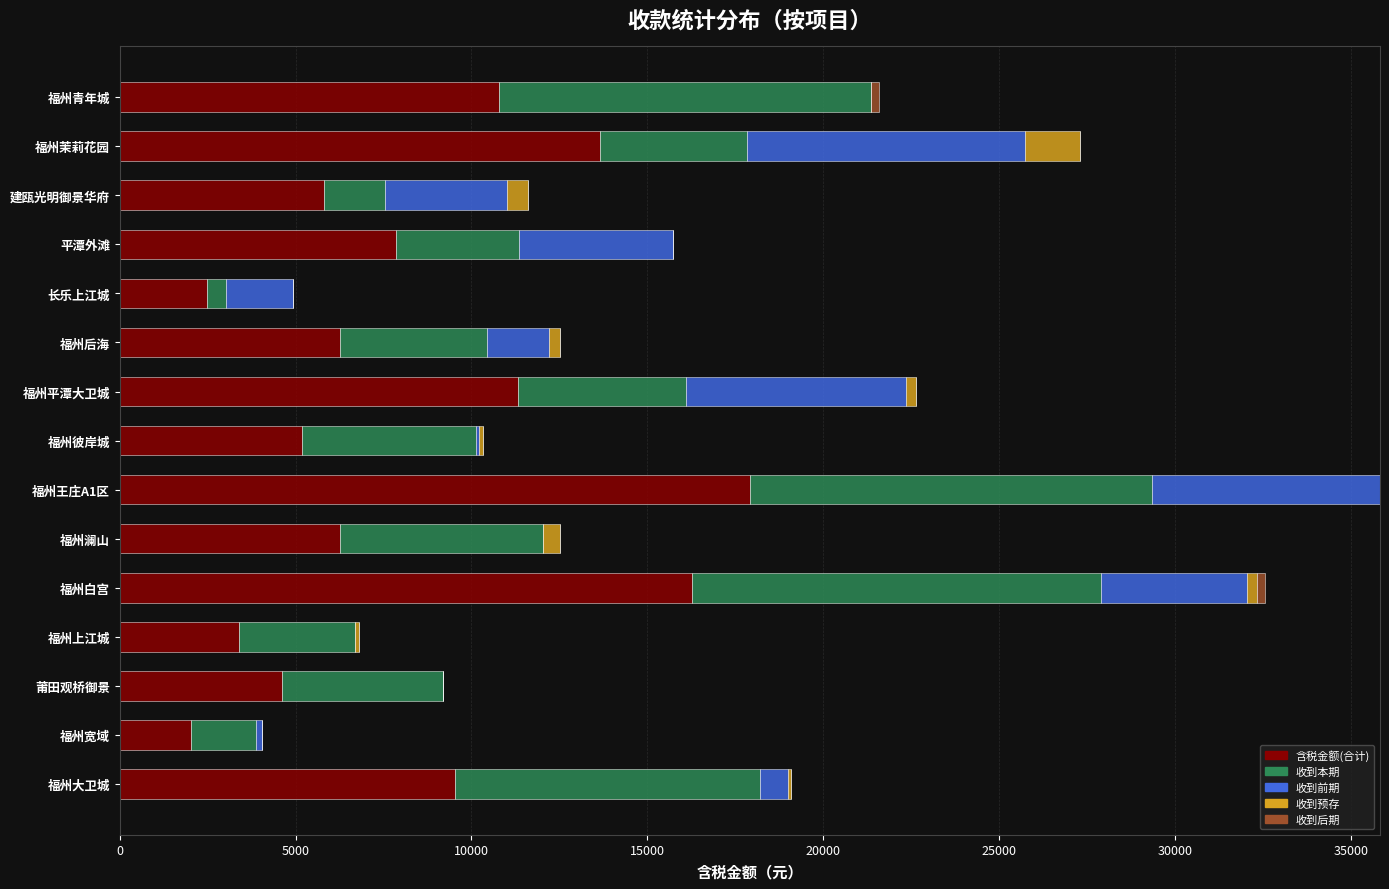

True or false: 含税金额(合计) has a value of 22294.9 at 福州茉莉花园.

False